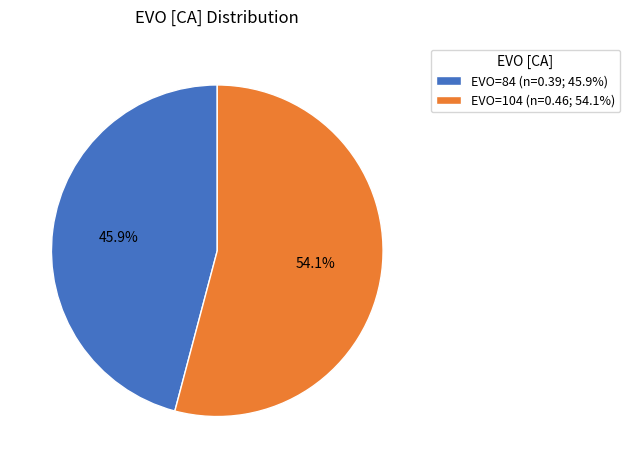

Which slice is the smallest?

EVO=84 (n=0.39; 45.9%)